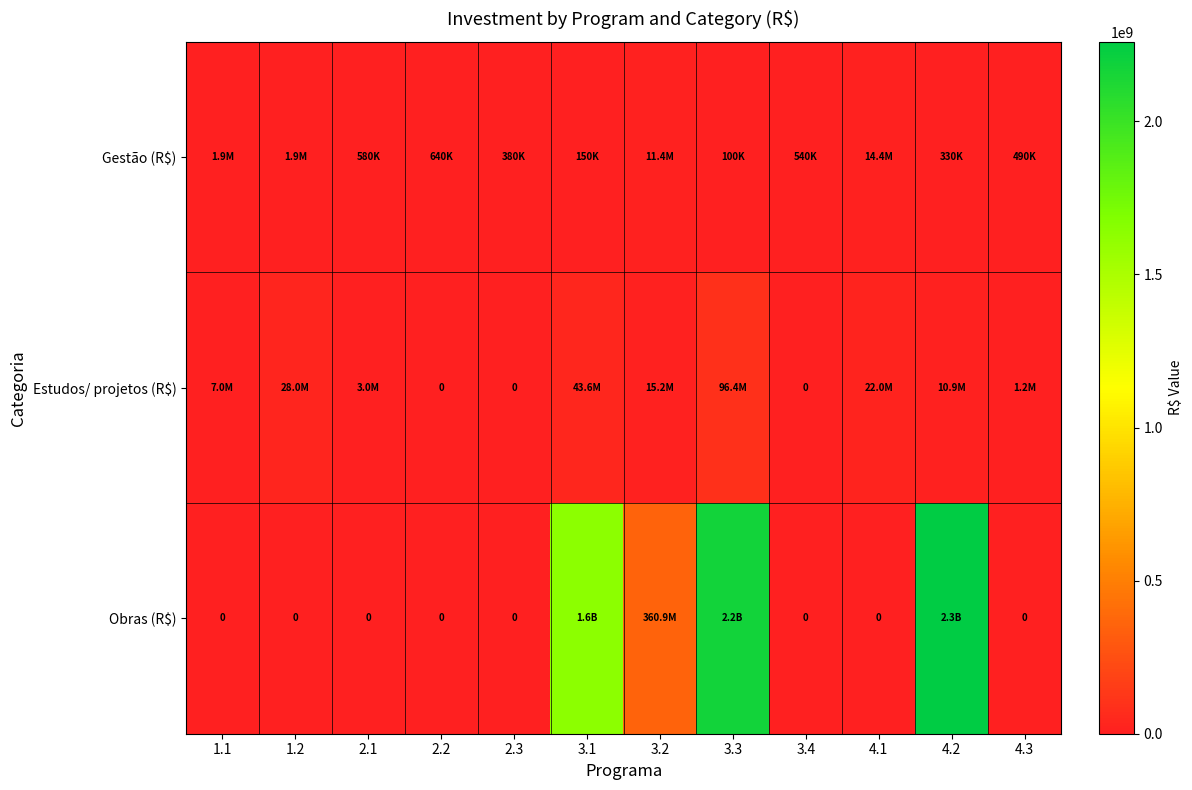

What is the sum of all Estudos/ projetos (R$) values?

227207315.5